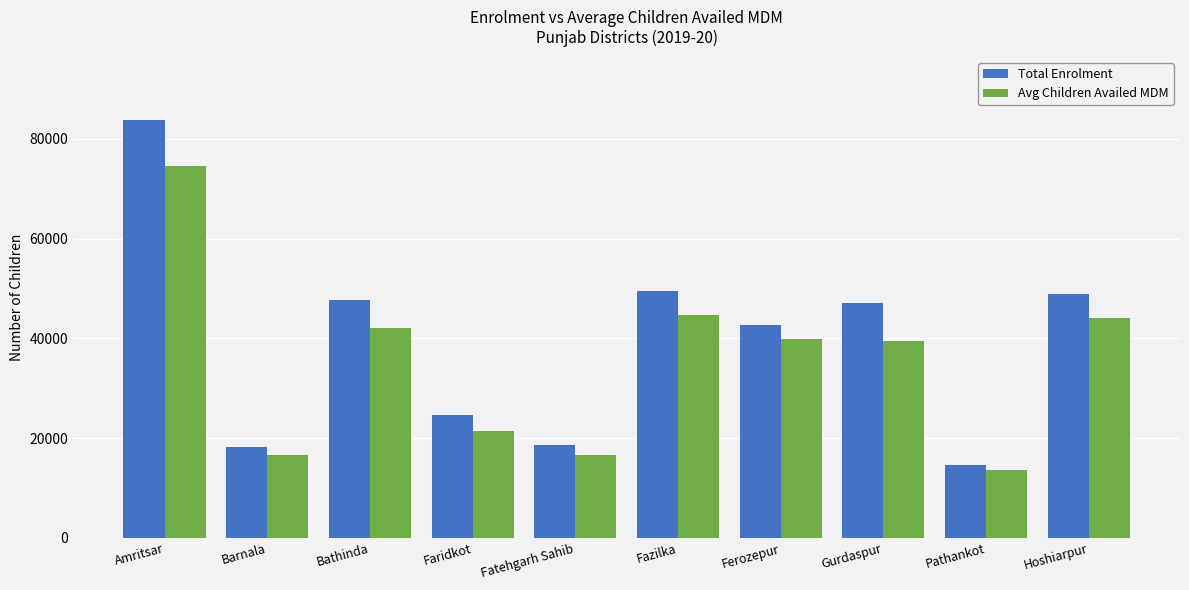

How many bars are there in each group?

2